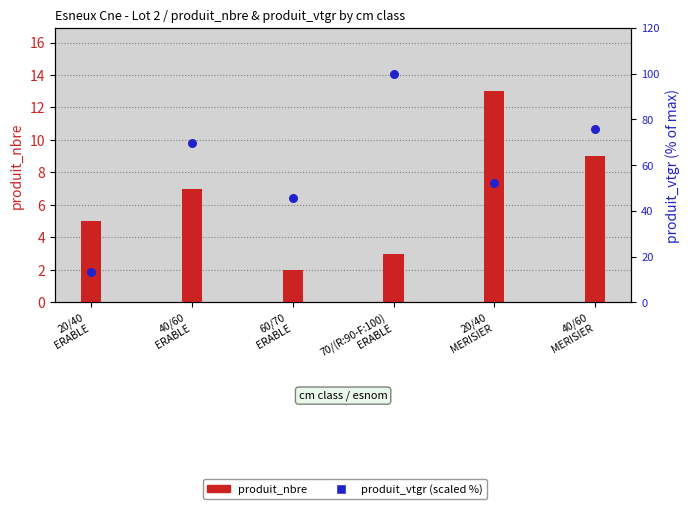

Approximately how many times larger is the value at 70/(R:90-F:100)
ERABLE compared to 20/40
MERISIER?

1.9